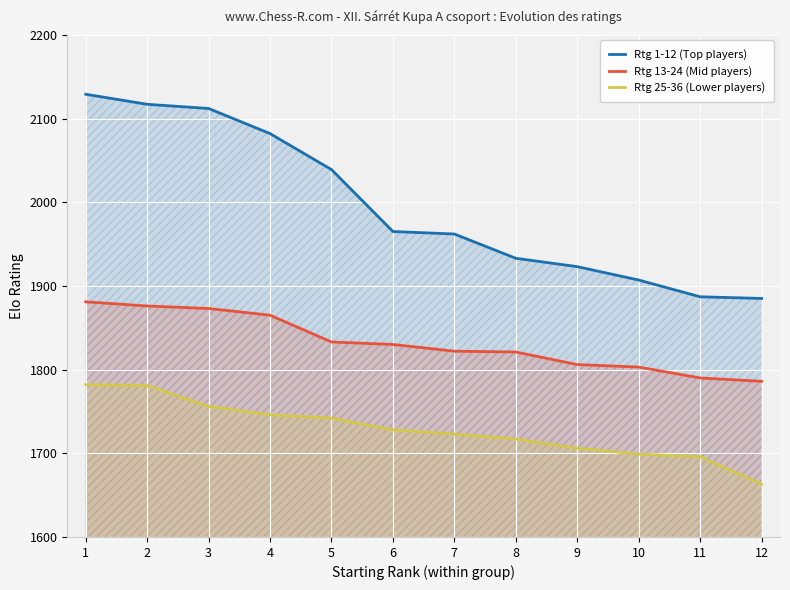

Reading left to right, extract all data points from this chart.

Rtg 1-12 (Top players): 2129	2117	2112	2082	2039	1965	1962	1933	1923	1907	1887	1885
Rtg 13-24 (Mid players): 1881	1876	1873	1865	1833	1830	1822	1821	1806	1803	1790	1786
Rtg 25-36 (Lower players): 1782	1781	1756	1746	1742	1728	1723	1717	1706	1699	1696	1663